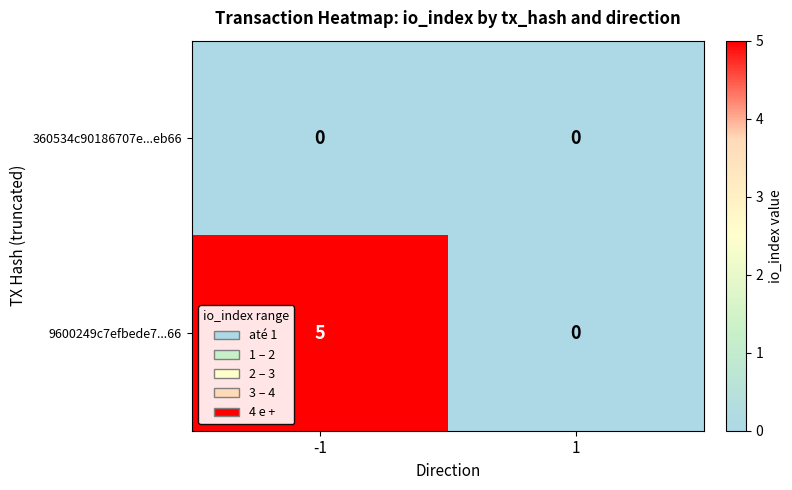

Which series changed the most between -1 and 1?

9600249c7efbede7...66